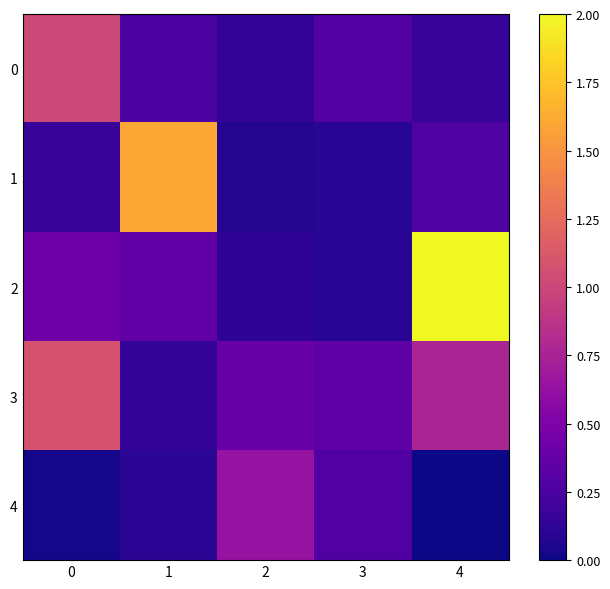

Between 4 and 2, which is larger?

4